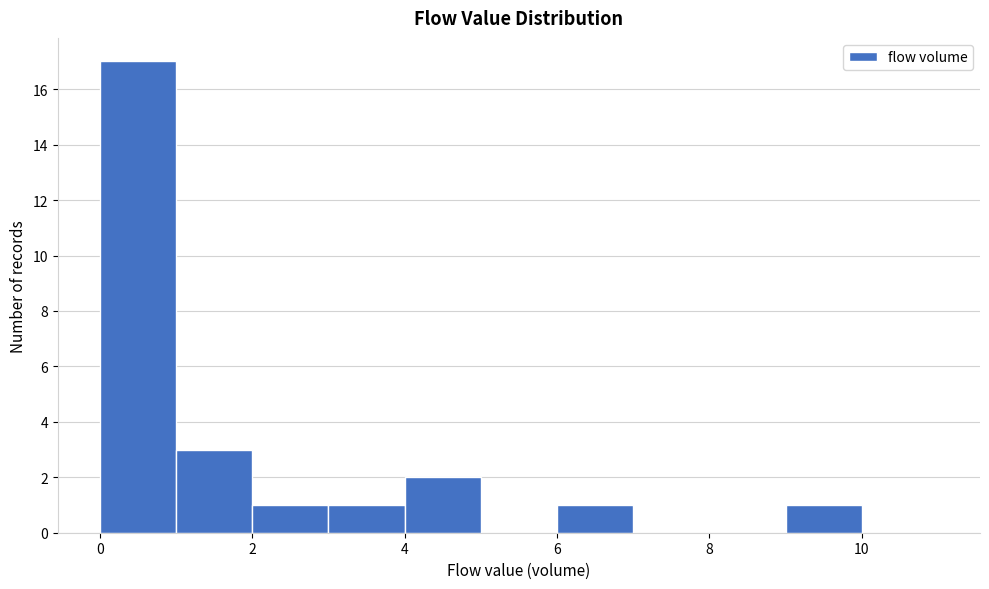

Which range on the x-axis has the tallest bar?

0 to 1